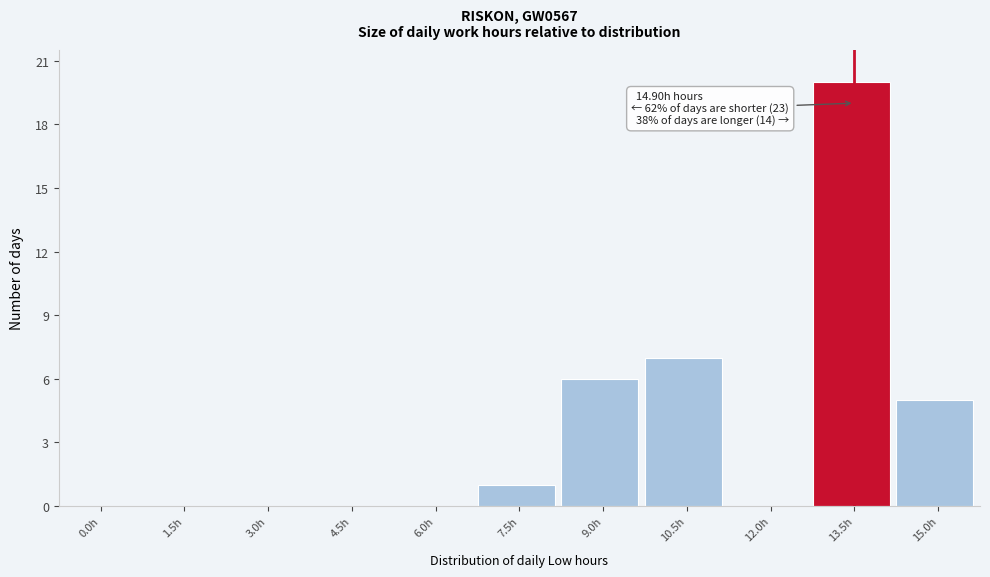

Reading left to right, list all the values displayed in this chart.

0.0h=0	1.5h=0	3.0h=0	4.5h=0	6.0h=0	7.5h=1	9.0h=6	10.5h=7	12.0h=0	13.5h=20	15.0h=5